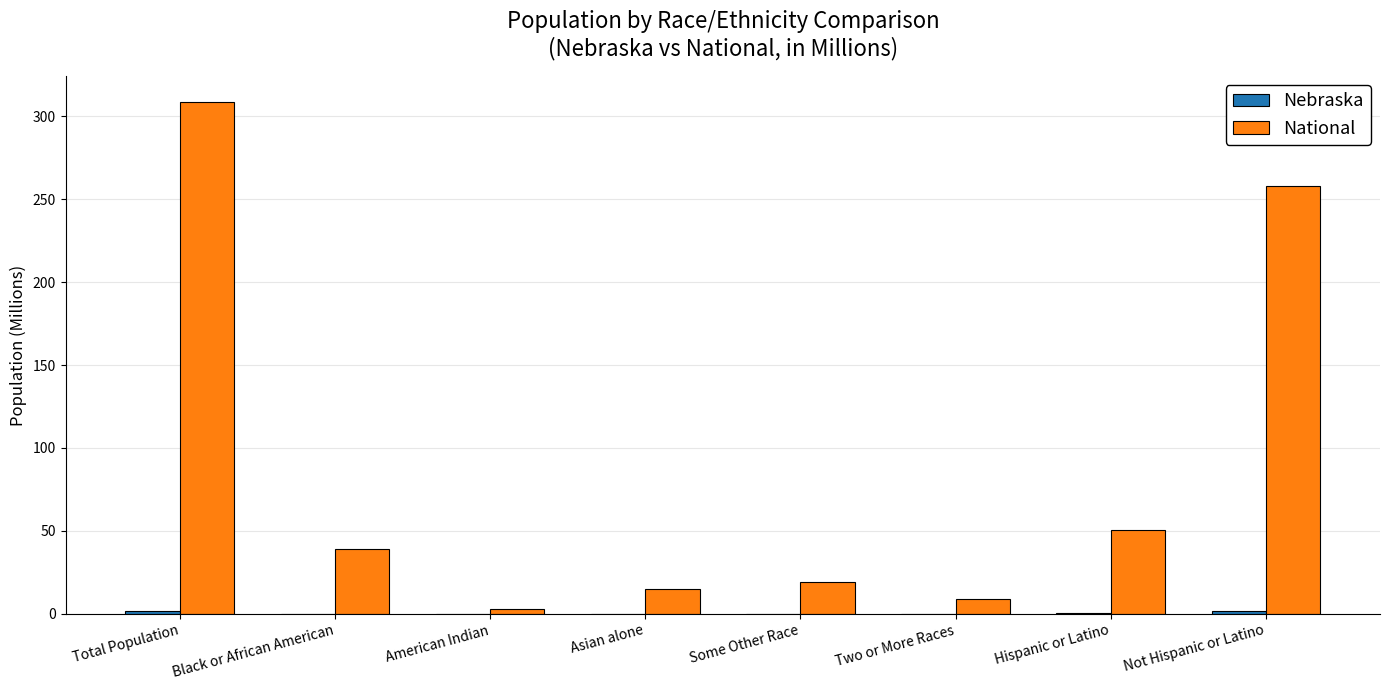

What is the sum of all National values?

702.1